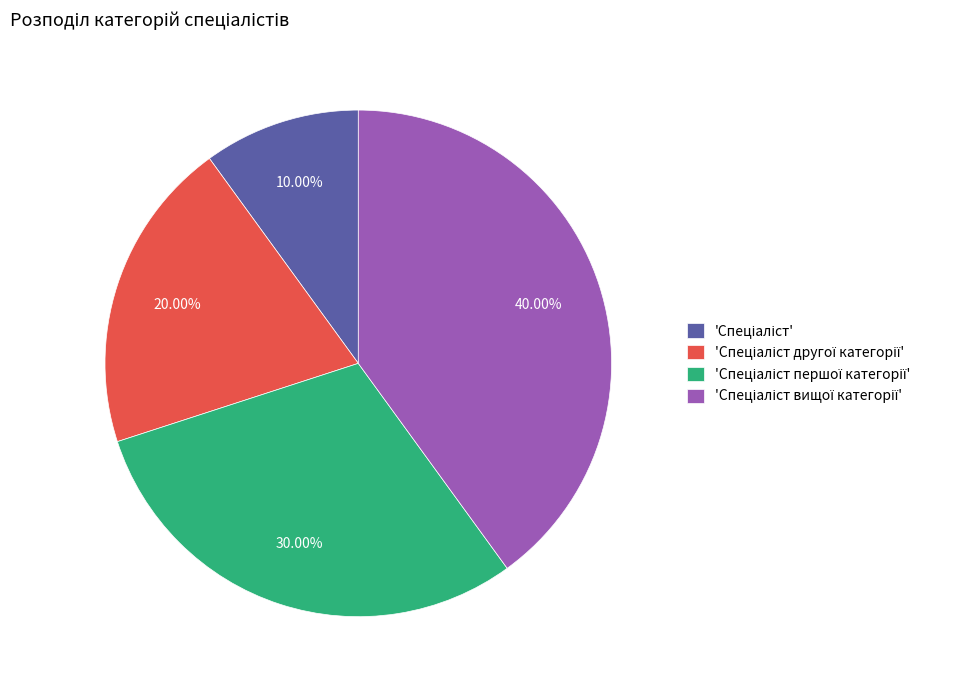

Is there a majority slice in this chart?

No